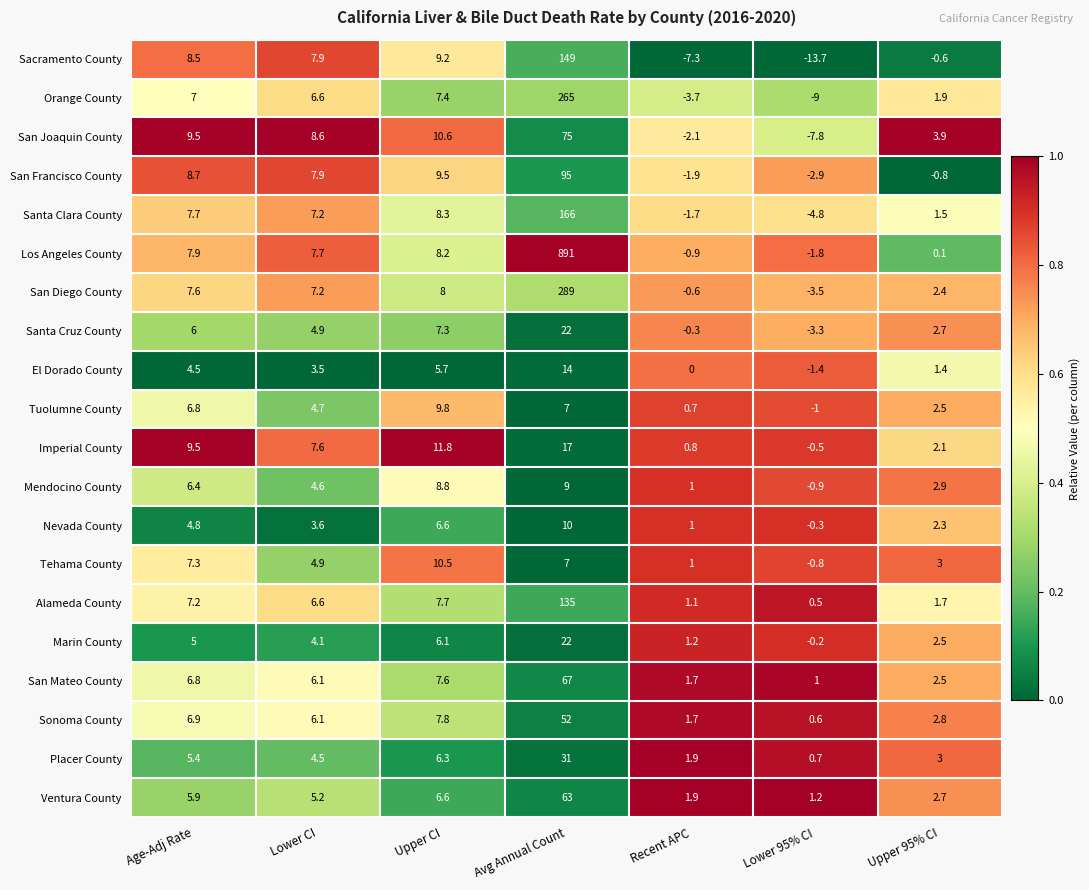

True or false: Imperial County has a value of 9.5 at Age-Adj Rate.

True